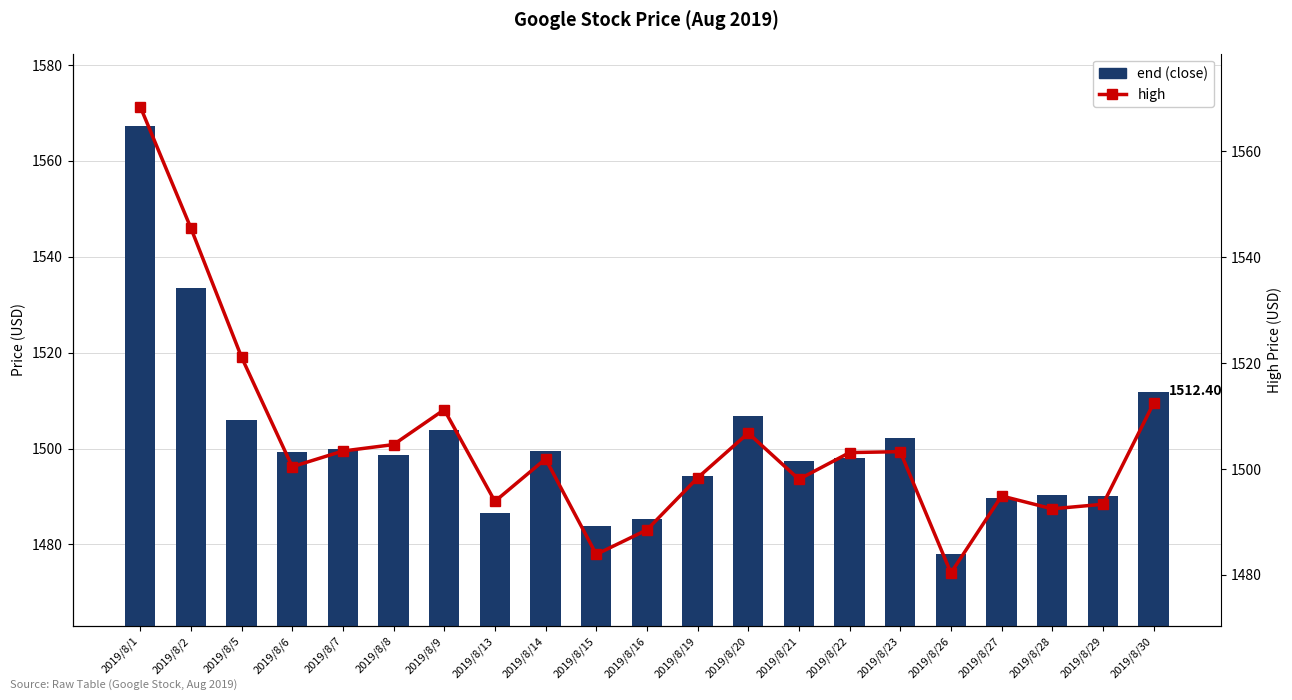

Reading left to right, list all the values displayed in this chart.

end: 2019/8/1=1567.3	2019/8/2=1533.5	2019/8/5=1505.9	2019/8/6=1499.2	2019/8/7=1499.9	2019/8/8=1498.7	2019/8/9=1503.8	2019/8/13=1486.6	2019/8/14=1499.5	2019/8/15=1483.8	2019/8/16=1485.3	2019/8/19=1494.3	2019/8/20=1506.8	2019/8/21=1497.5	2019/8/22=1498.1	2019/8/23=1502.2	2019/8/26=1478.0	2019/8/27=1489.7	2019/8/28=1490.3	2019/8/29=1490.2	2019/8/30=1511.9
high: 2019/8/1=1568.4	2019/8/2=1545.5	2019/8/5=1521.1	2019/8/6=1500.4	2019/8/7=1503.4	2019/8/8=1504.6	2019/8/9=1511.2	2019/8/13=1493.9	2019/8/14=1501.9	2019/8/15=1483.9	2019/8/16=1488.5	2019/8/19=1498.3	2019/8/20=1506.8	2019/8/21=1498.0	2019/8/22=1503.1	2019/8/23=1503.3	2019/8/26=1480.4	2019/8/27=1494.9	2019/8/28=1492.5	2019/8/29=1493.3	2019/8/30=1512.4